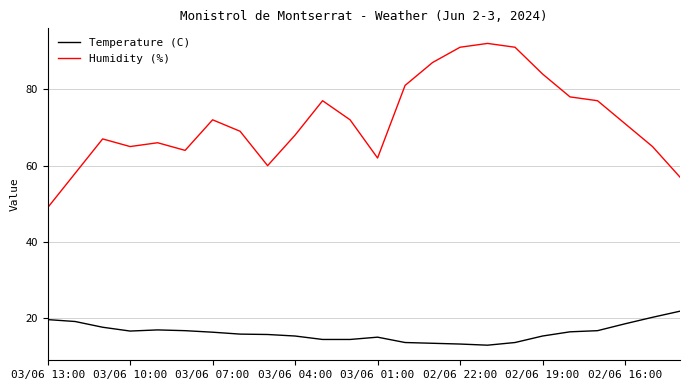

What is the smallest value displayed?

13.0